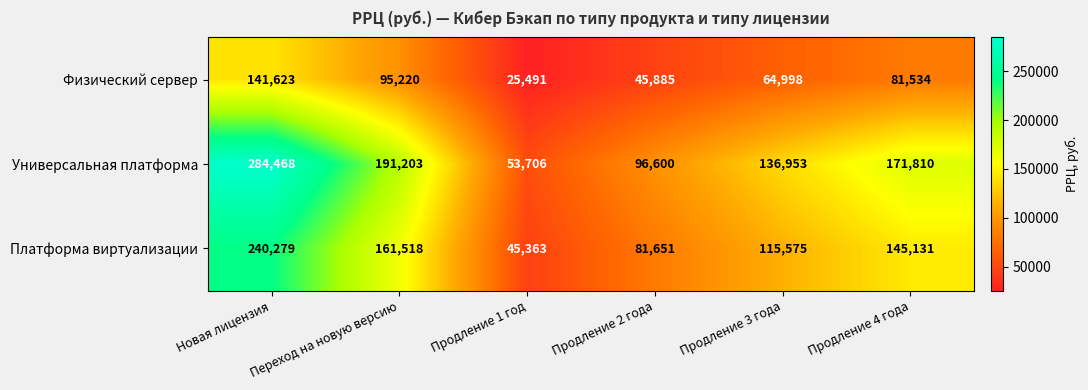

What is the sum of the Физический сервер values at Переход на новую версию and Продление 2 года?

141105